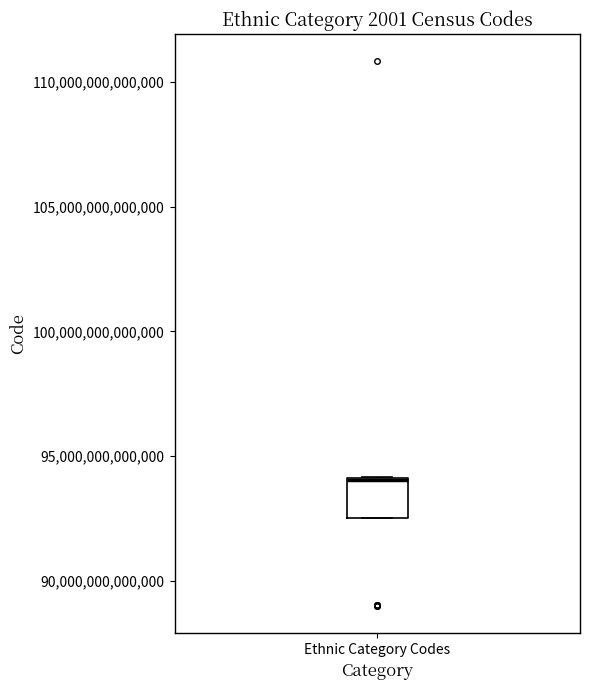

Transcribe this box plot: give where the median line is, the range the box spans, and where the two whiskers end, as read against the y-axis. The values are not printed on the chart, so give them approximately, as read against the axis.

median 94000000000000 (drawn on the box's upper edge), box 92500000000000 to 94000000000000, whiskers 92500000000000 to 94000000000000